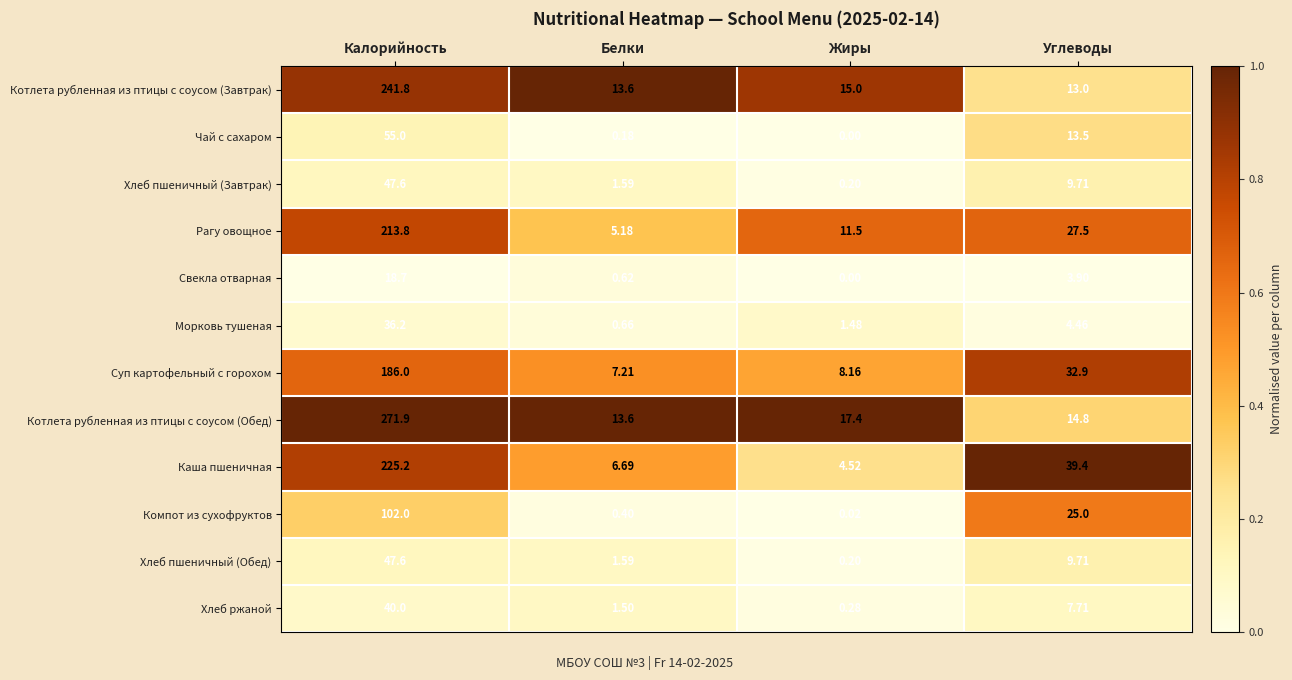

Which series has the largest total across all categories?

Котлета рубленная из птицы с соусом (Обед)